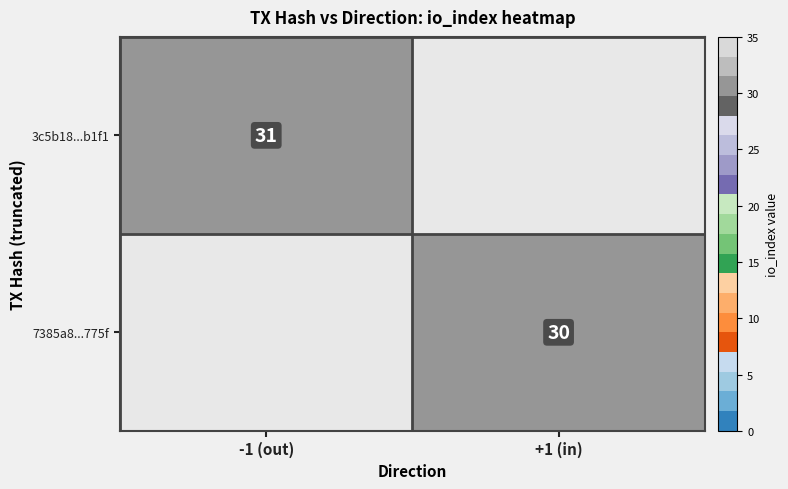

How many categories are shown in the chart?

2